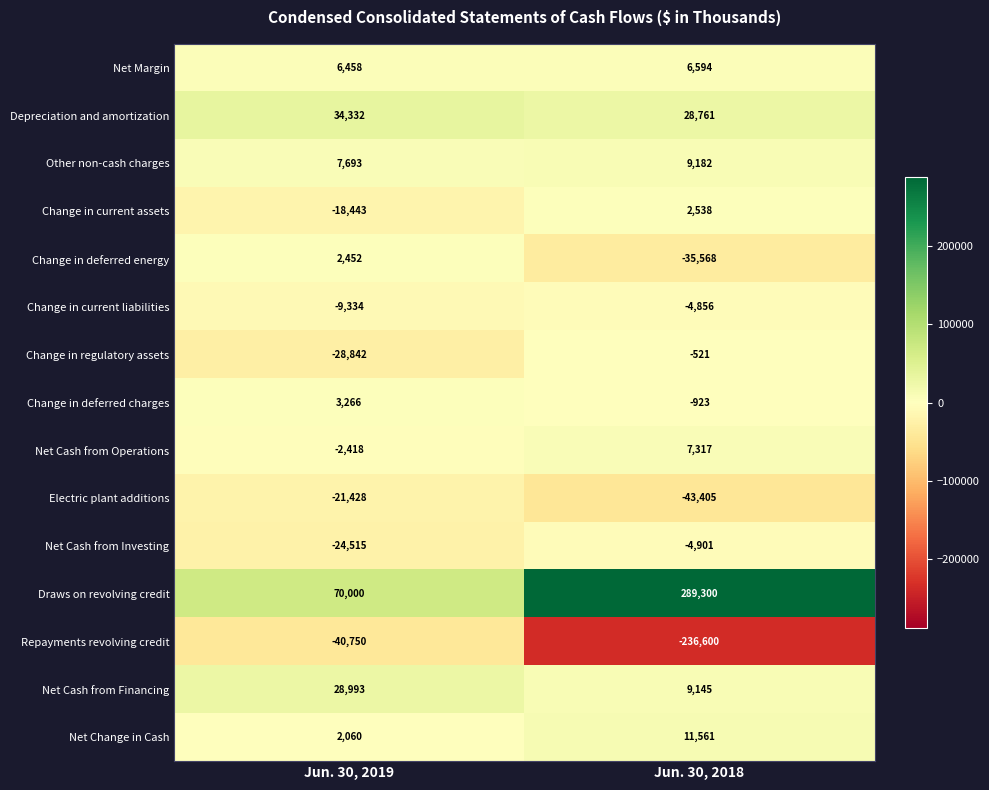

What is the total value across all series at Jun. 30, 2018?

37624